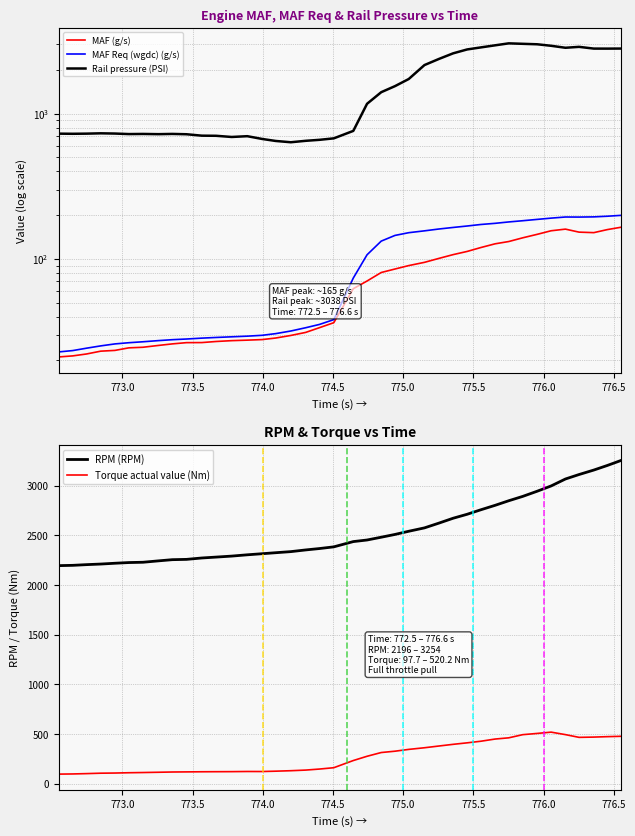

True or false: RPM (RPM) and Torque actual value (Nm) cross at least once.

False